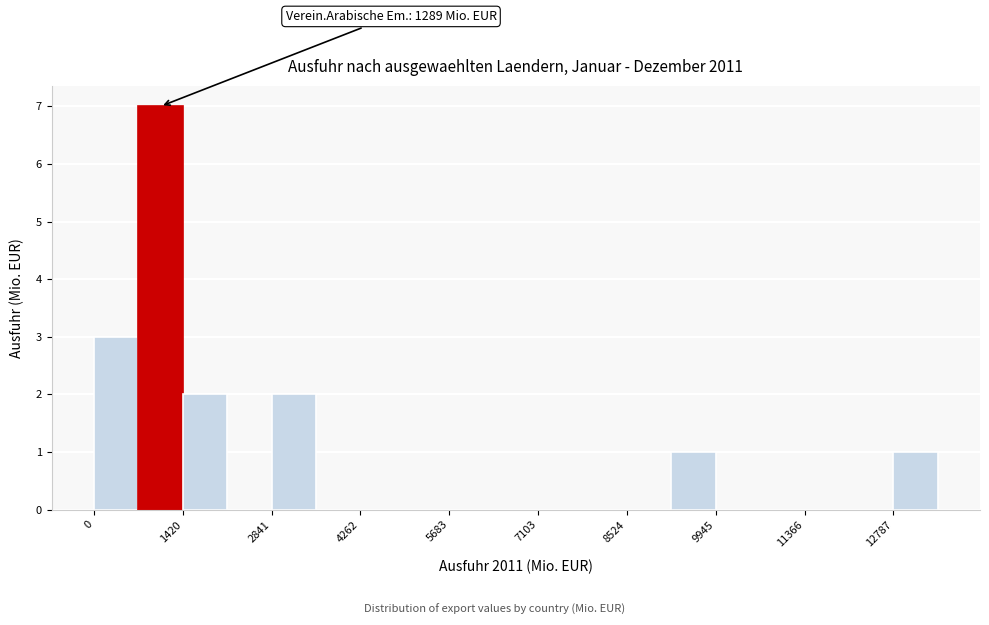

Read against the x-axis, roughly where is the centre of the tallest bar?

1000